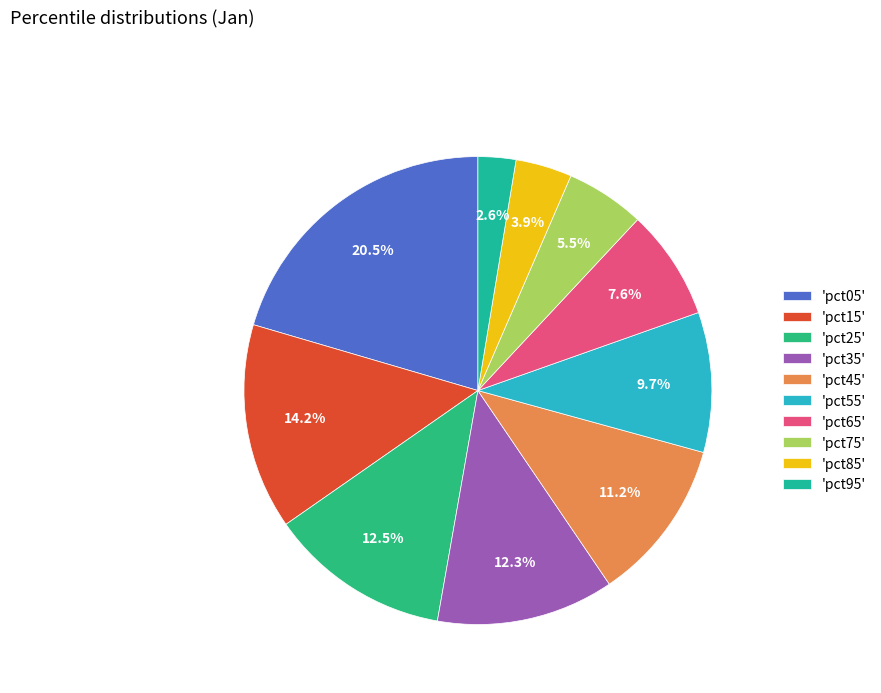

Count the number of slices in the pie.

10